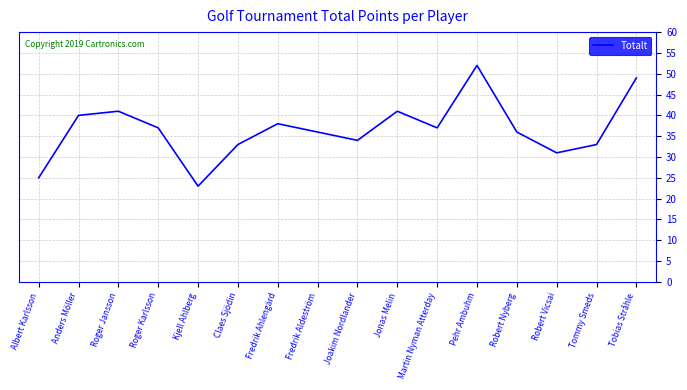

Where does the data first go above 37?

Anders Möller